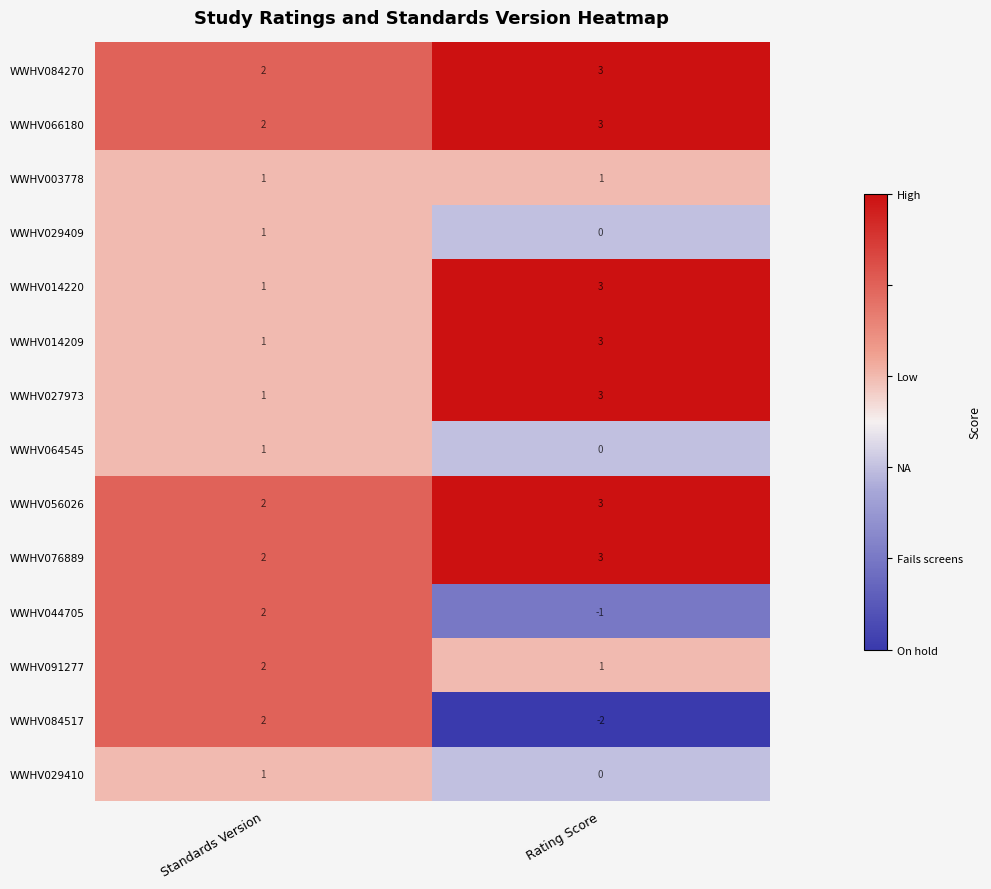

What is the maximum value shown in the chart?

3